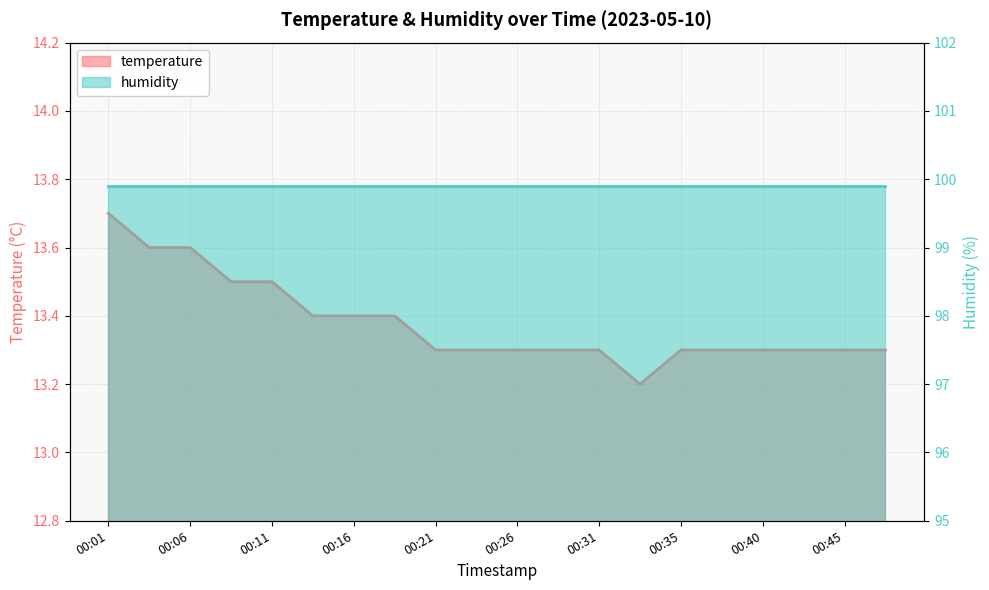

Does the chart have visible grid lines?

Yes